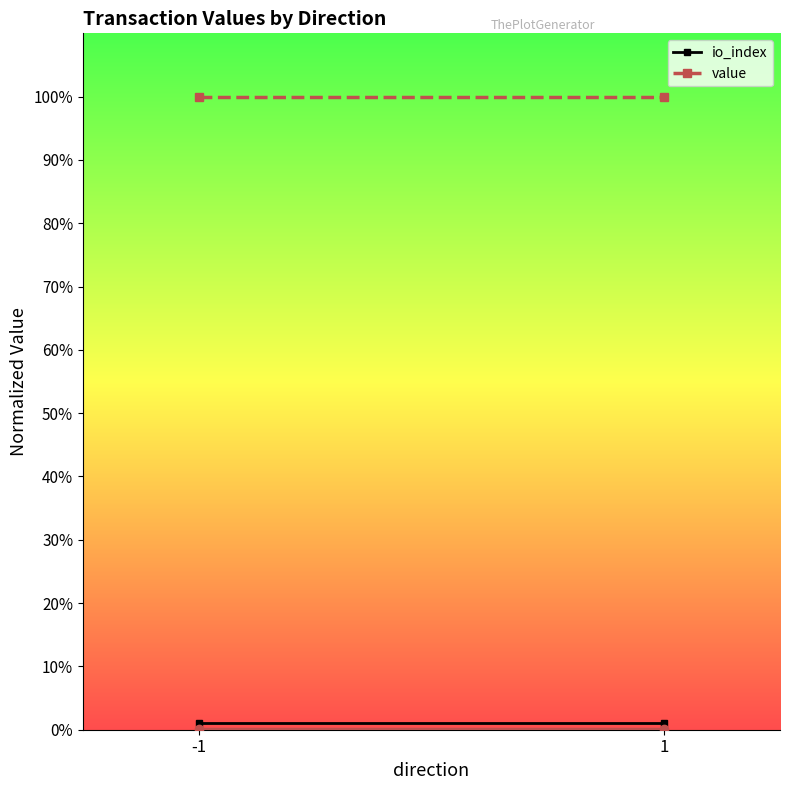

What is the total value across all series at 1?

101.0